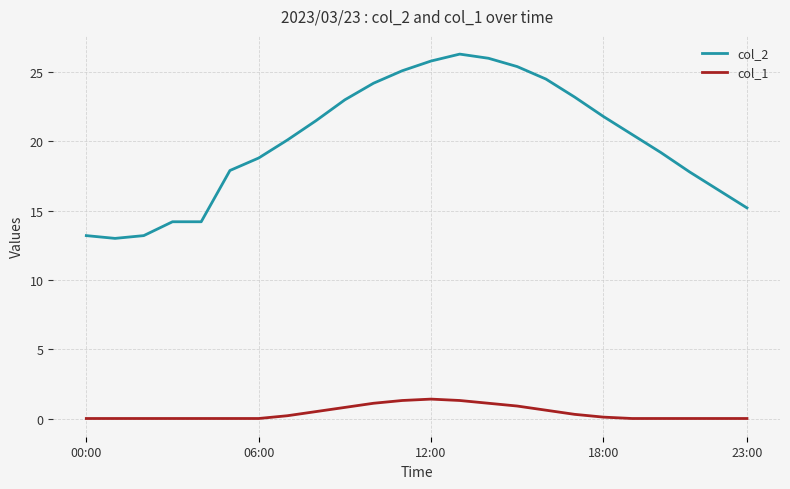

What is the sum of all col_1 values?

9.6